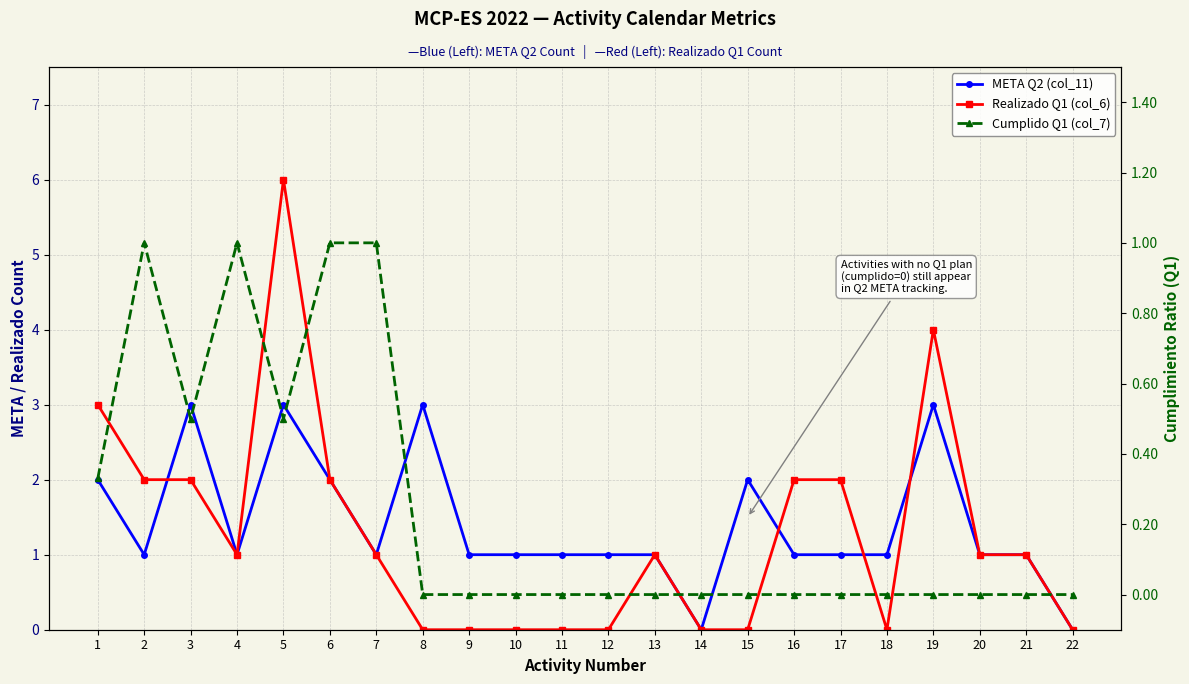

Which series has the largest total across all categories?

META Q2 (col_11)